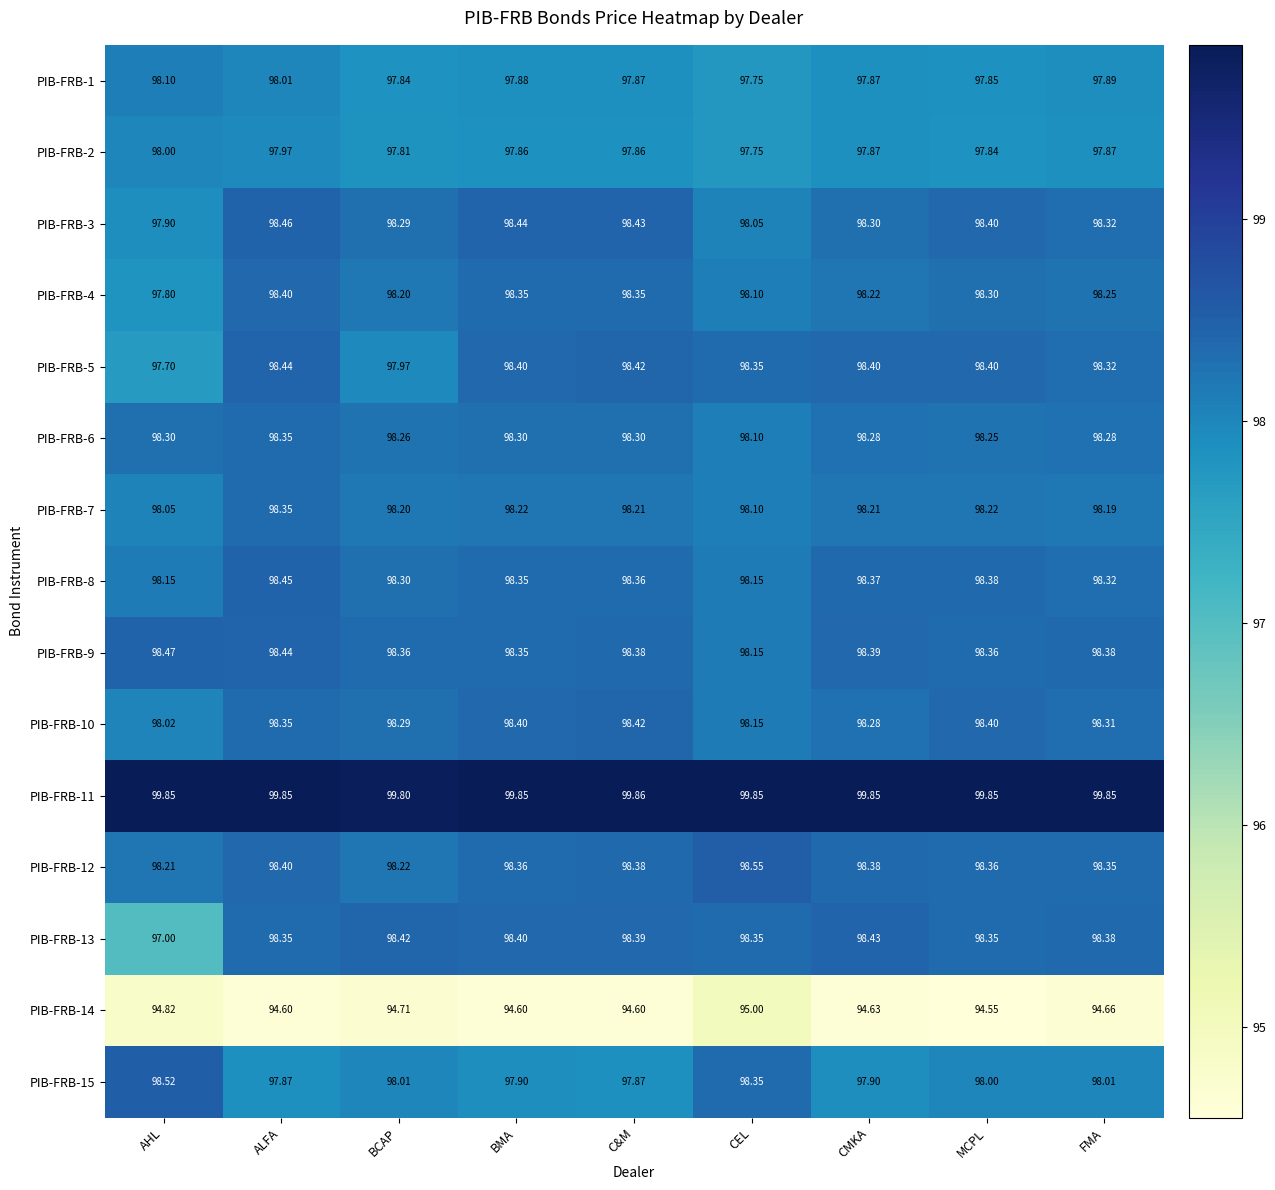

Which series changed the most between AHL and FMA?

PIB-FRB-13